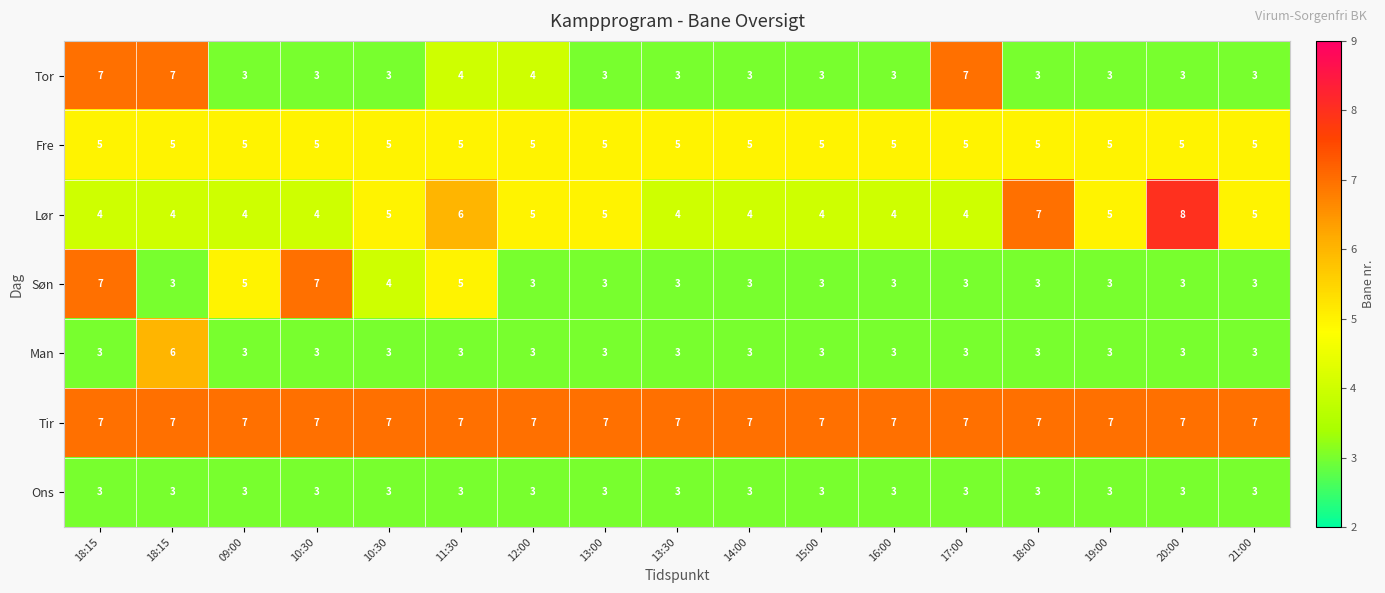

Count the number of categories in the chart.

17